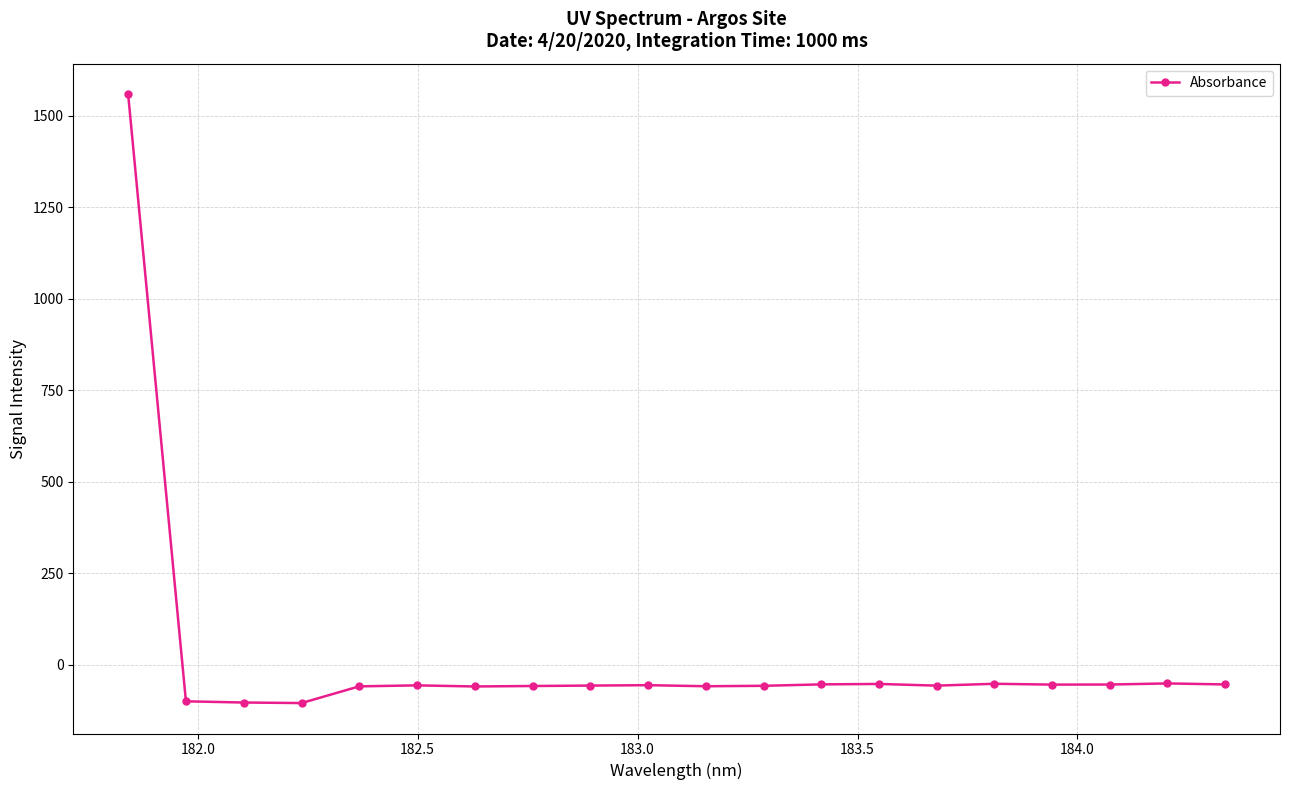

What is the difference between the maximum and second lowest values?

1663.0